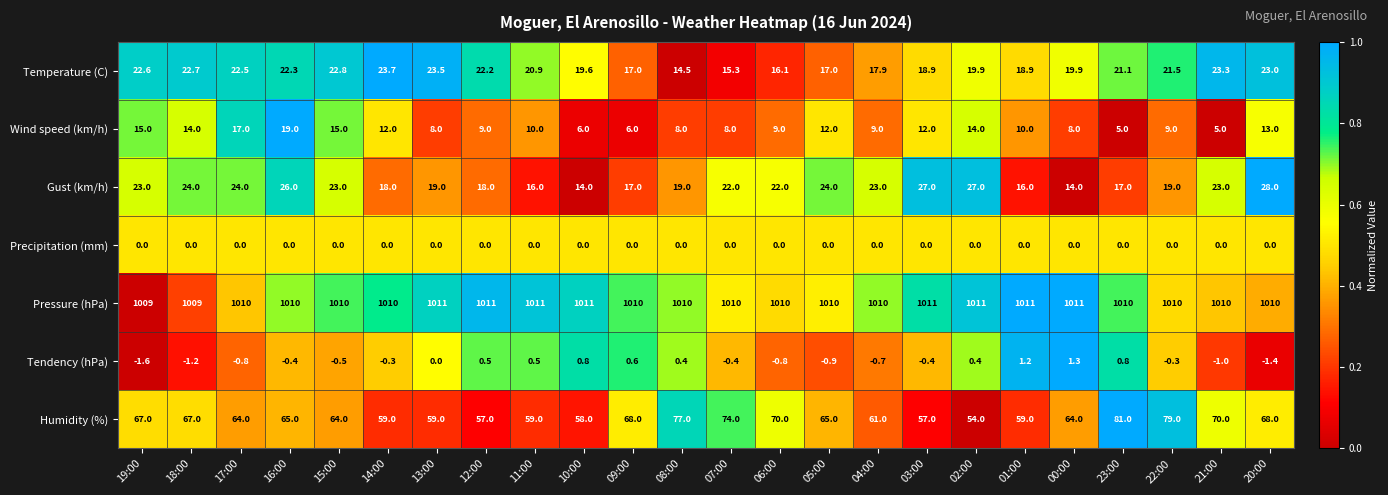

Is it true that Pressure (hPa) equals 1011.0 at 00:00?

True